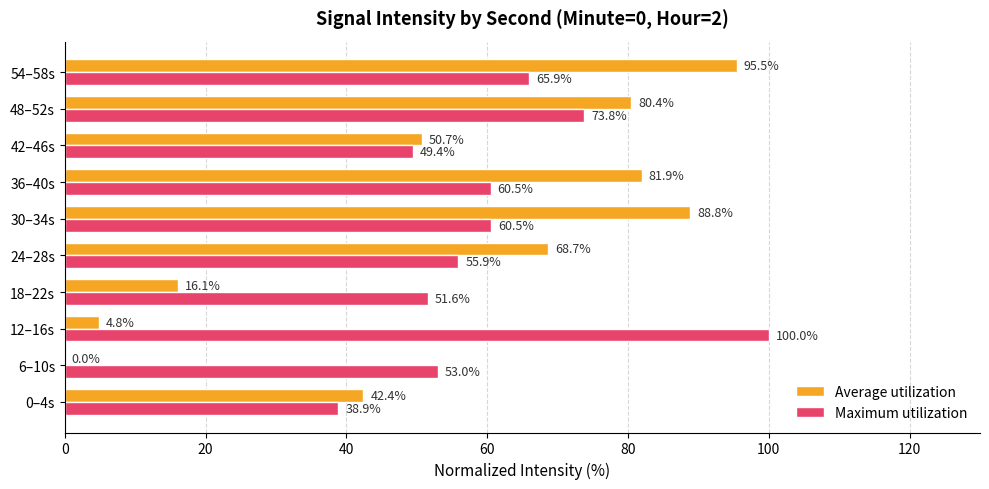

At which category is the sum across all series the highest?

54–58s